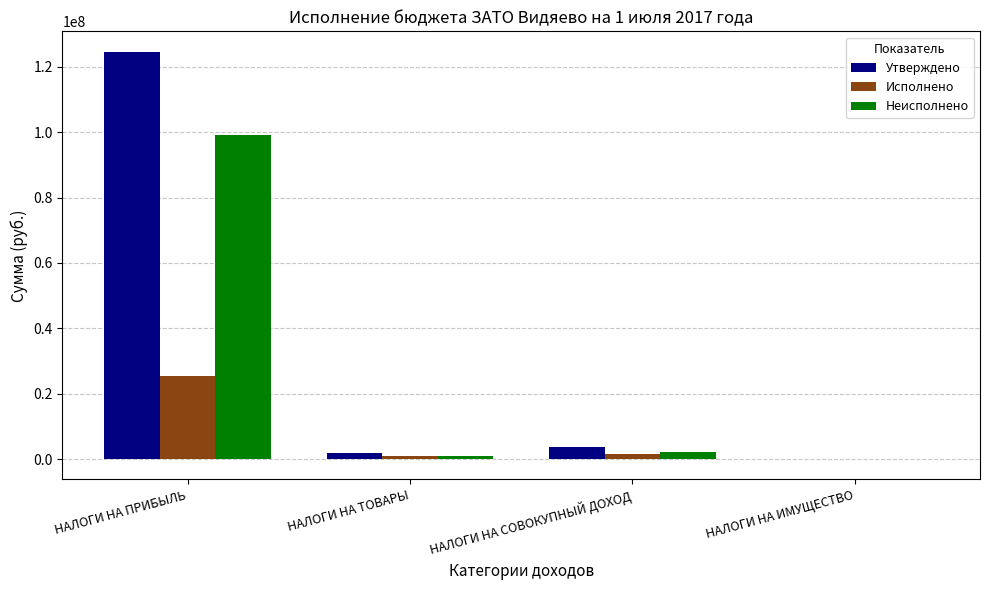

Which series has the widest spread of values?

Утверждено